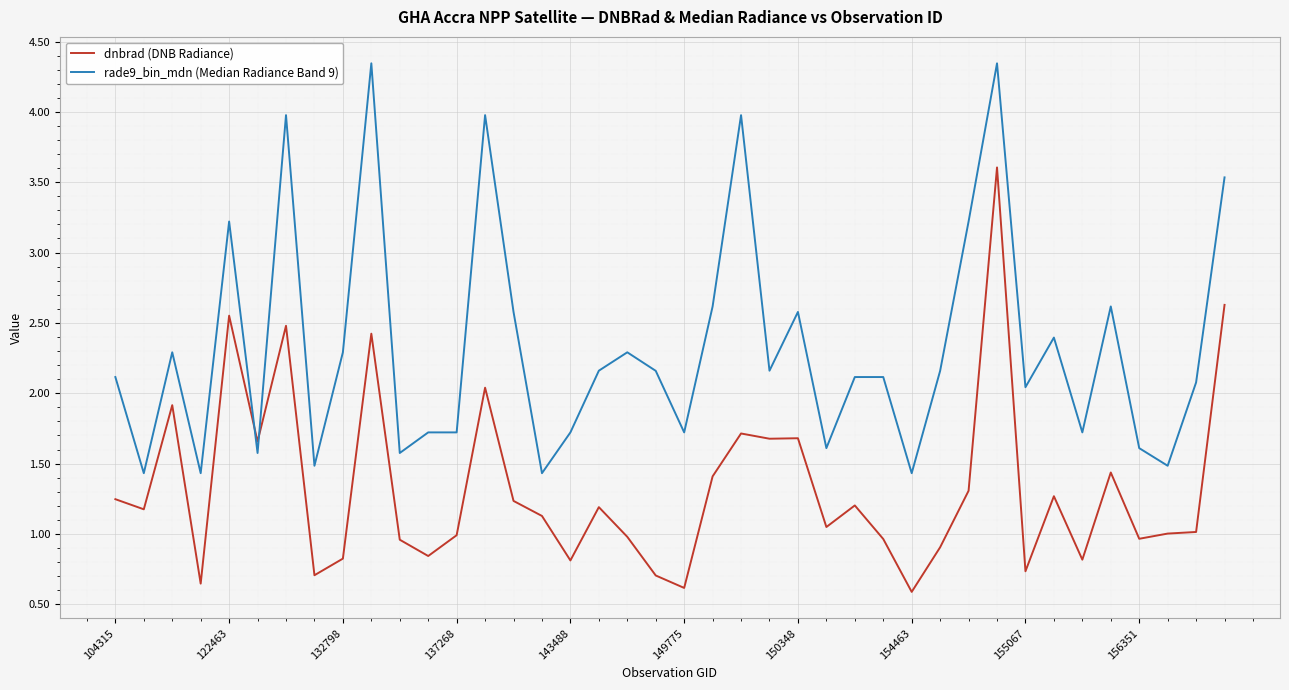

What is the minimum value for rade9_bin_mdn (Median Radiance Band 9)?

1.4